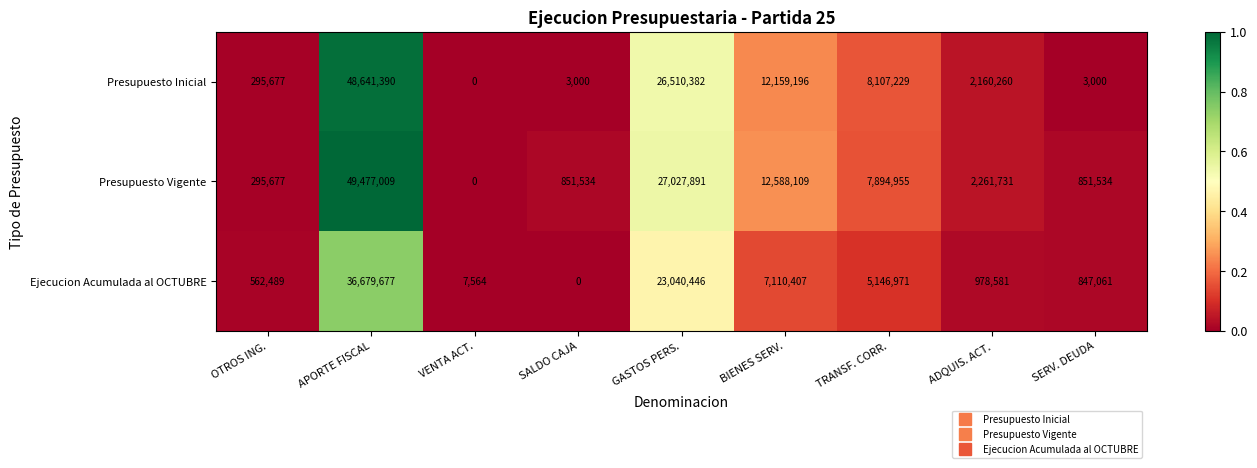

What is the total value across all series at BIENES SERV.?

31857712